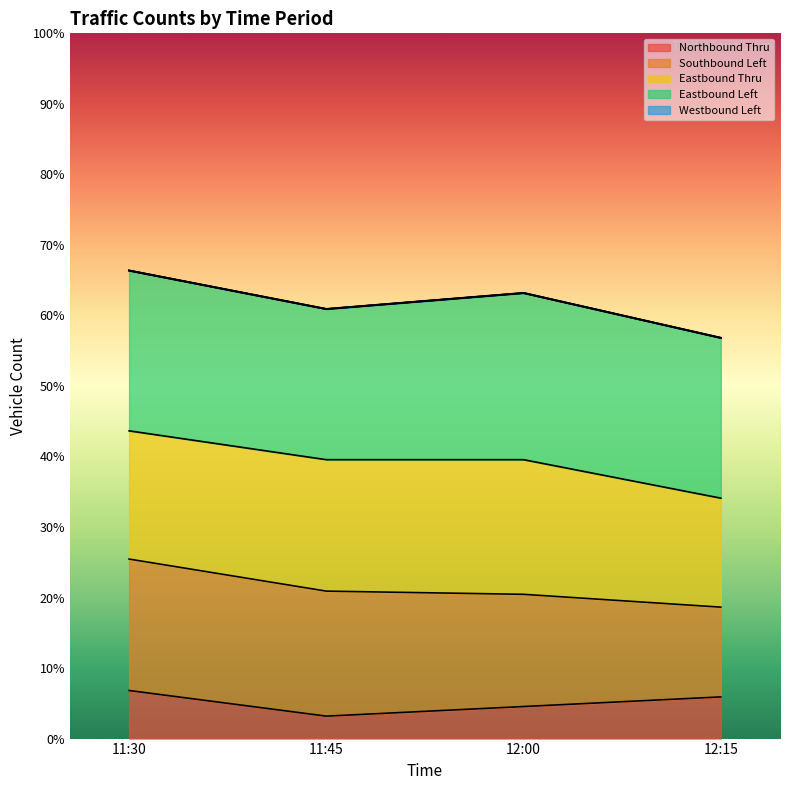

Where does the Northbound Thru series first go above 13?

11:30